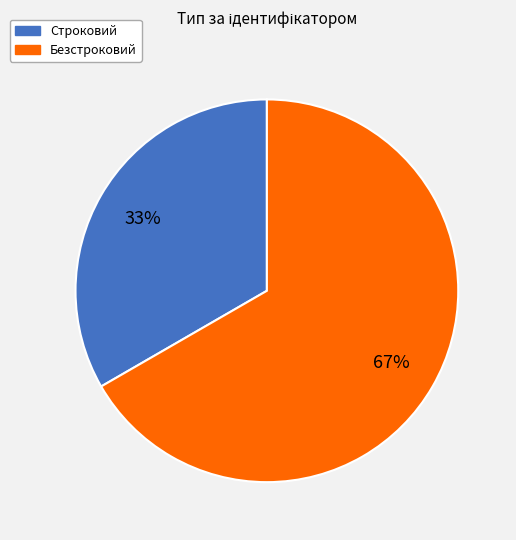

What is the largest slice in the pie chart?

Безстроковий